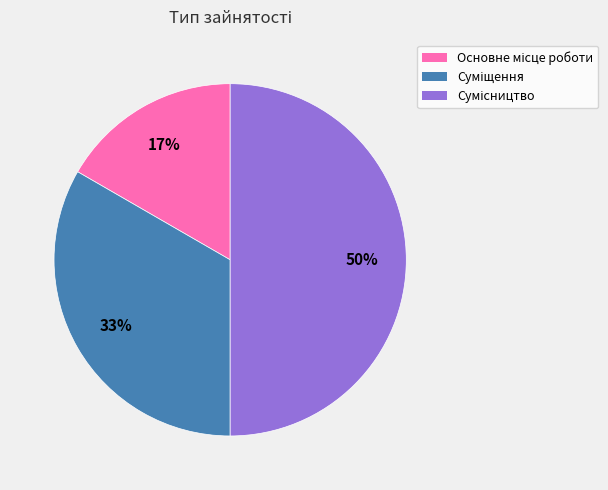

To the nearest percent, what is the average slice percentage?

33%